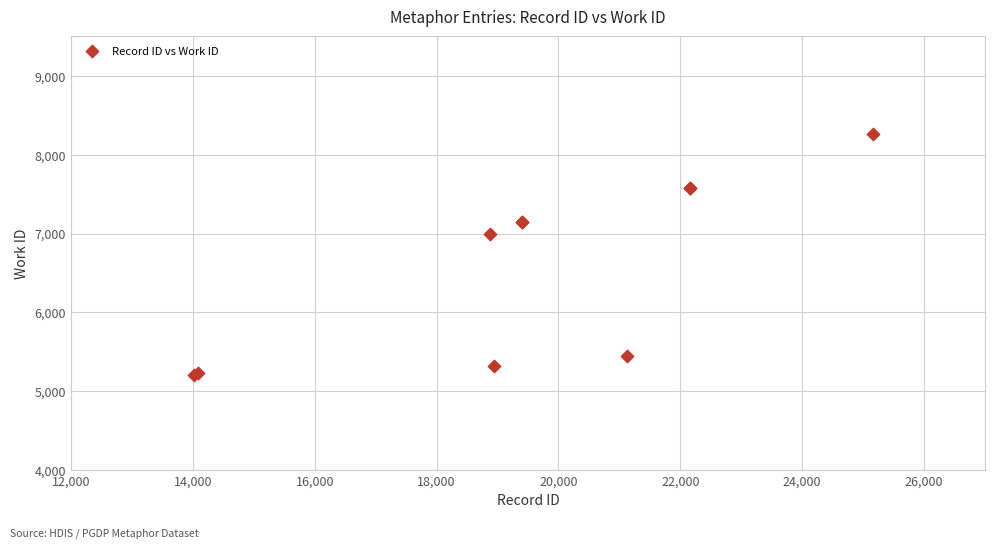

What Y value in the scatter plot is closest to 6739?

6998